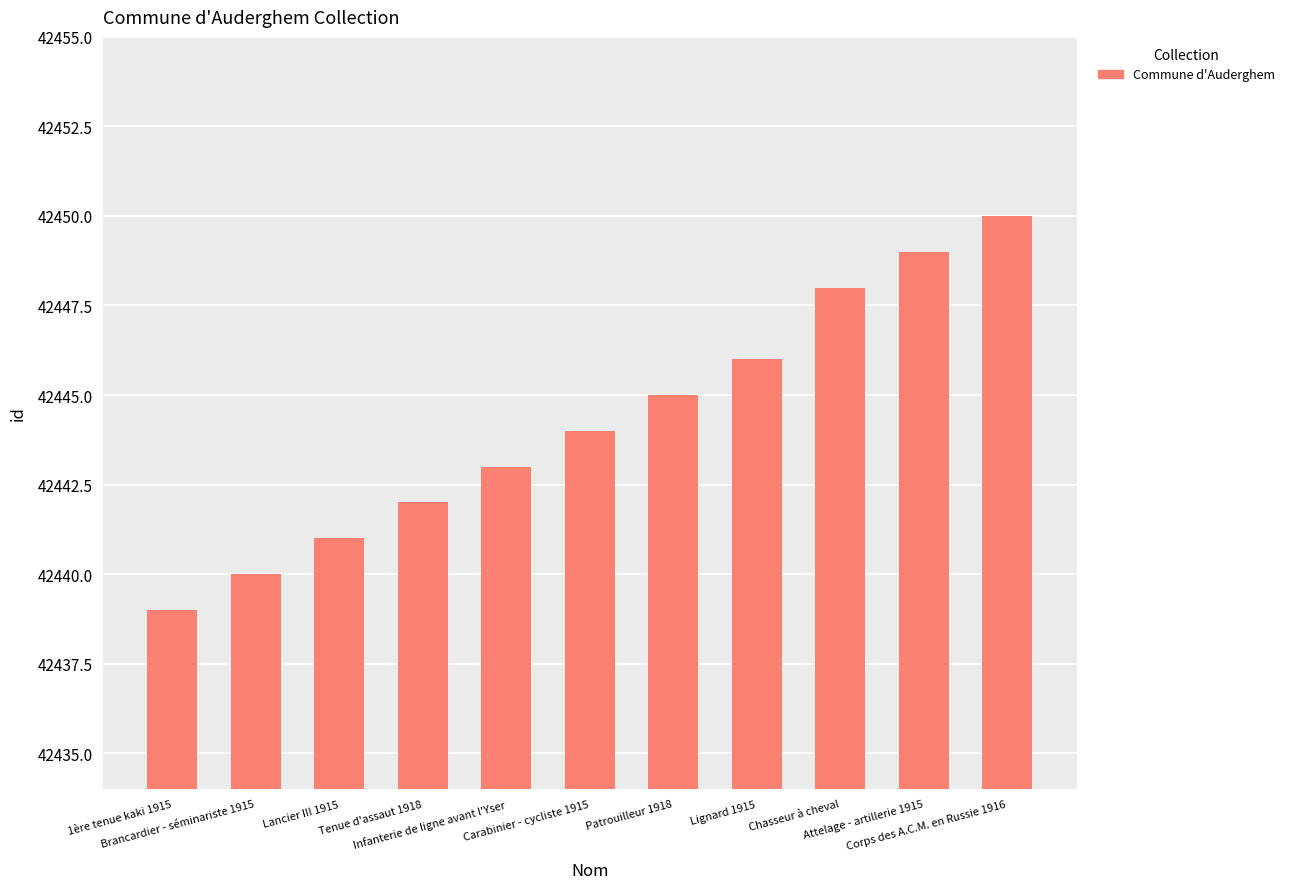

The chart shows a value of 42450 at Corps des A.C.M. en Russie 1916. True or false?

True